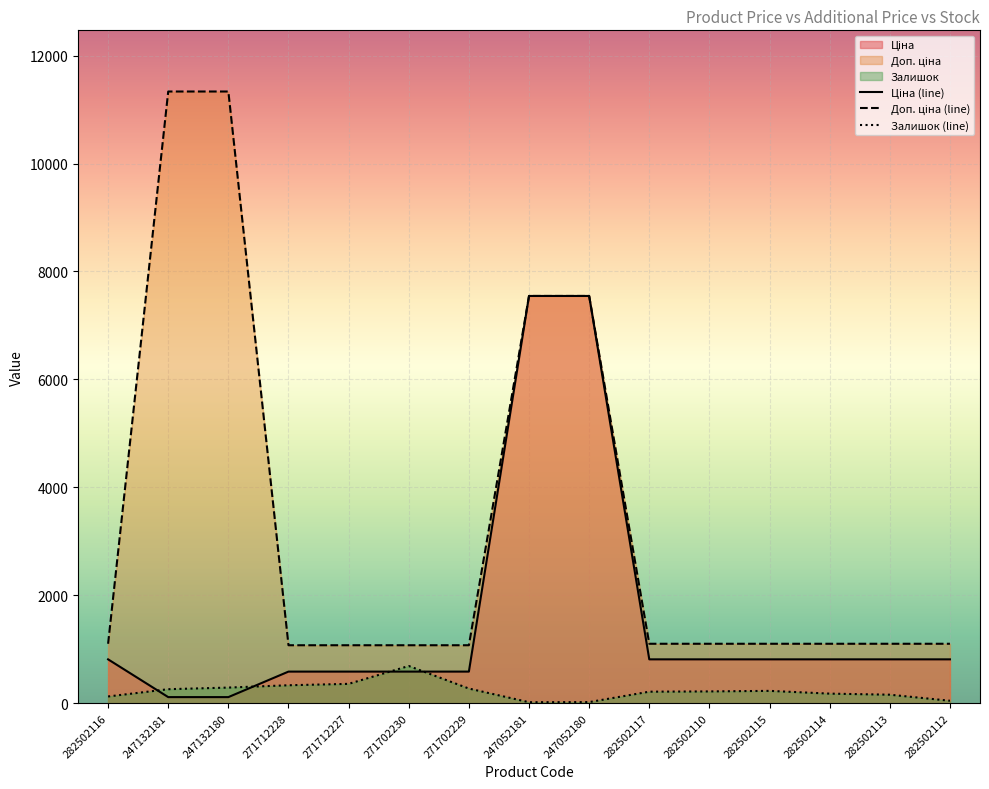

What is the spread (max minus min) of values at 271702229?

802.5